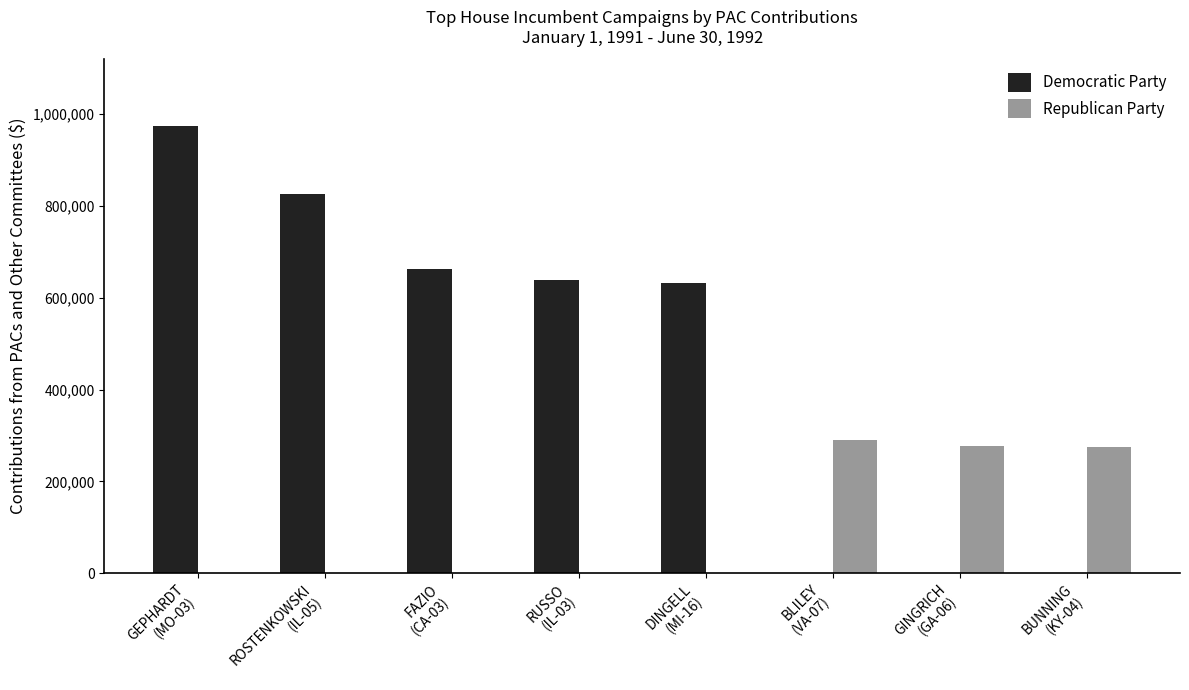

True or false: Democratic Party has a value of -317286 at BLILEY
(VA-07).

False